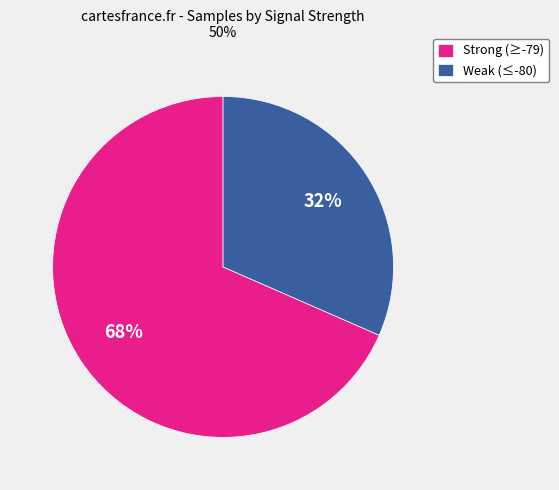

Rank the categories by value from lowest to highest.

Weak (≤-80), Strong (≥-79)